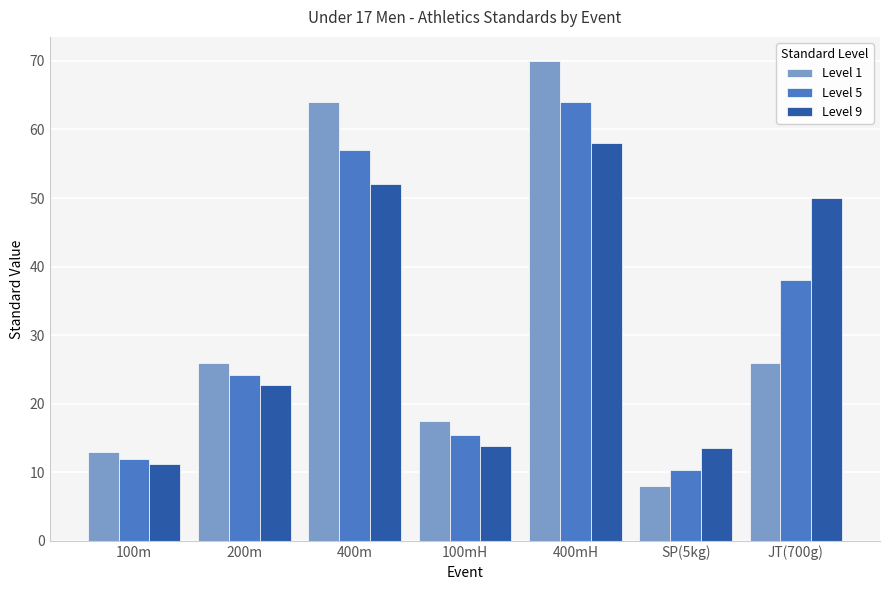

Which series has the largest range (max minus min)?

Level 1